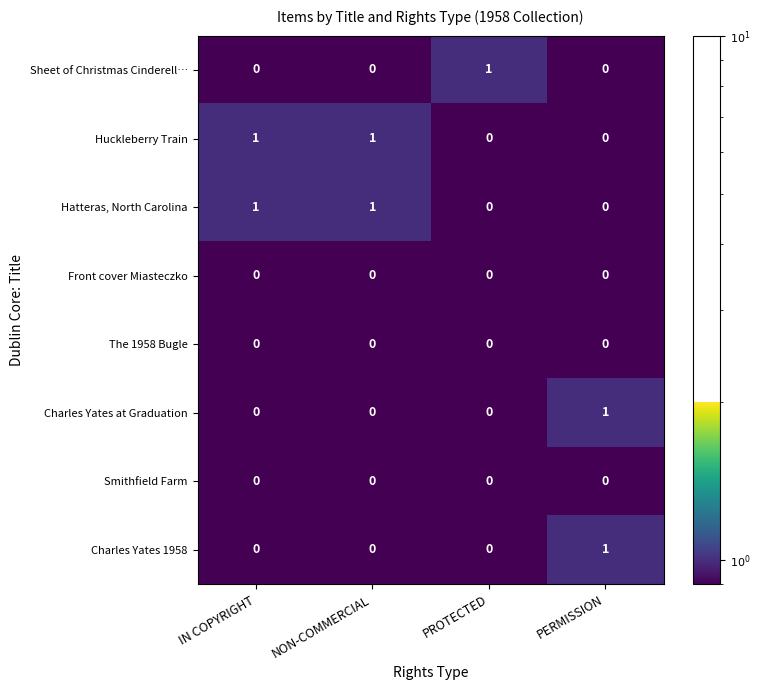

What is the spread (max minus min) of values at PERMISSION?

1